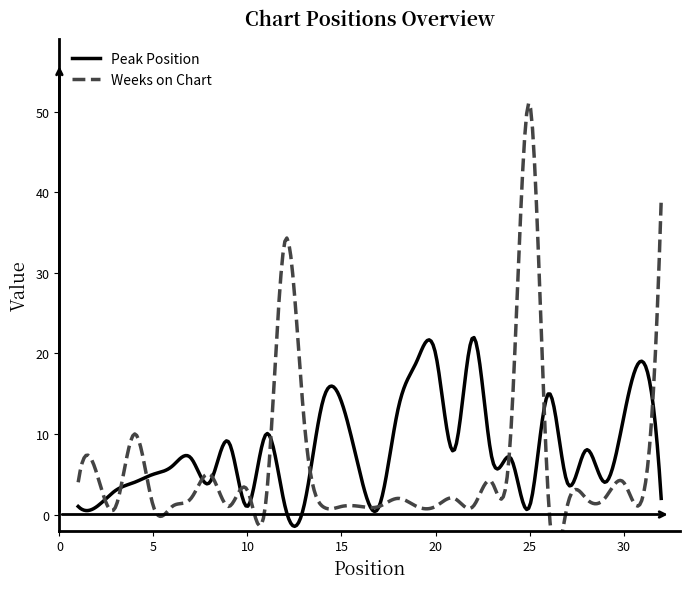

How many interior local peaks does the Weeks on Chart series have?

9